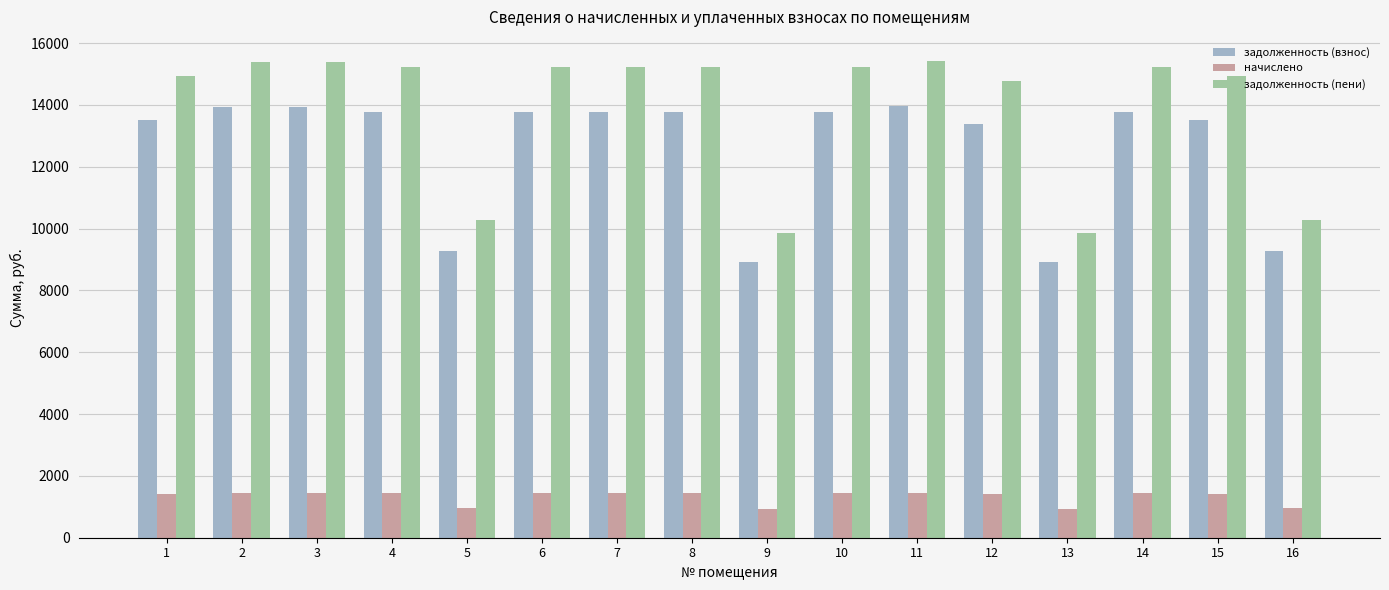

At how many categories does at least one series exceed 1123?

16